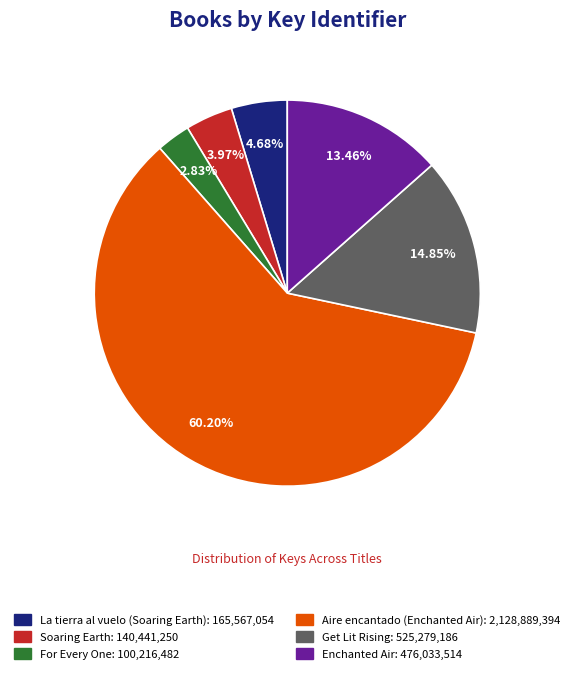

Combined, what portion of the pie is La tierra al vuelo (Soaring Earth) and For Every One?

7.5%